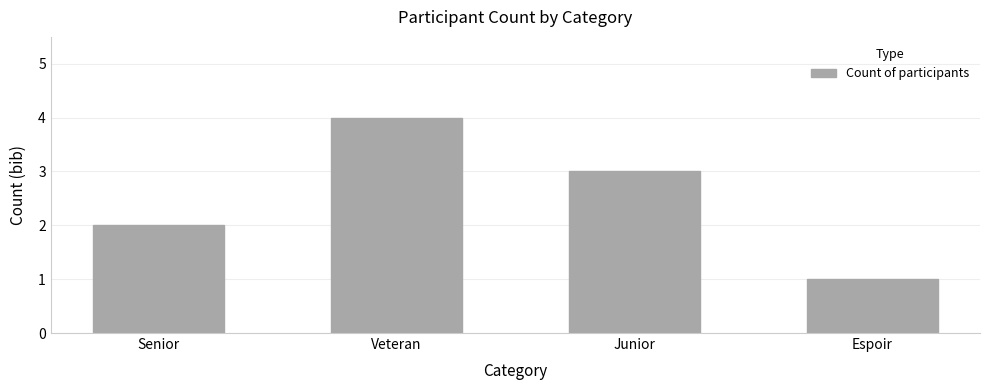

What value does the data have at Junior?

3